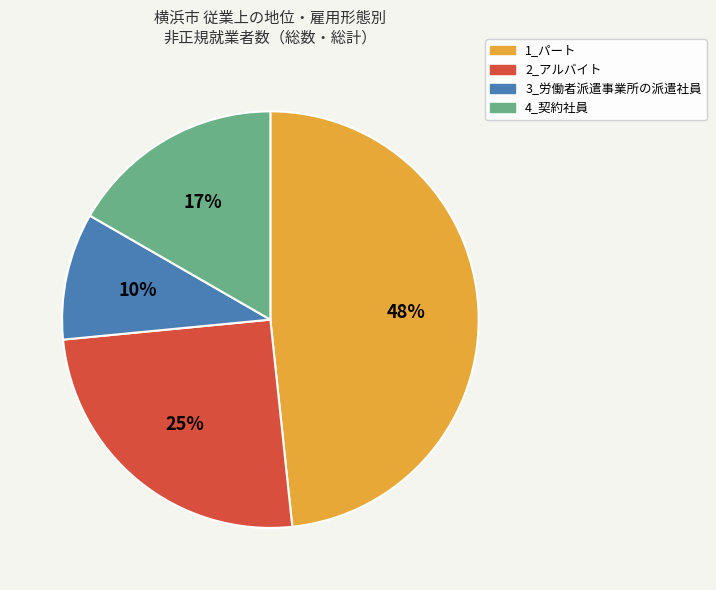

Combined, do 1_パート and 2_アルバイト account for over 50%?

Yes